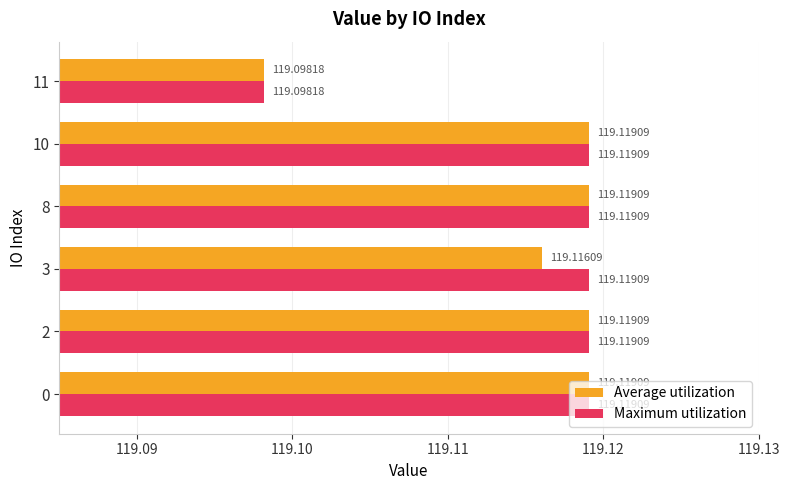

How many categories are shown in the chart?

6